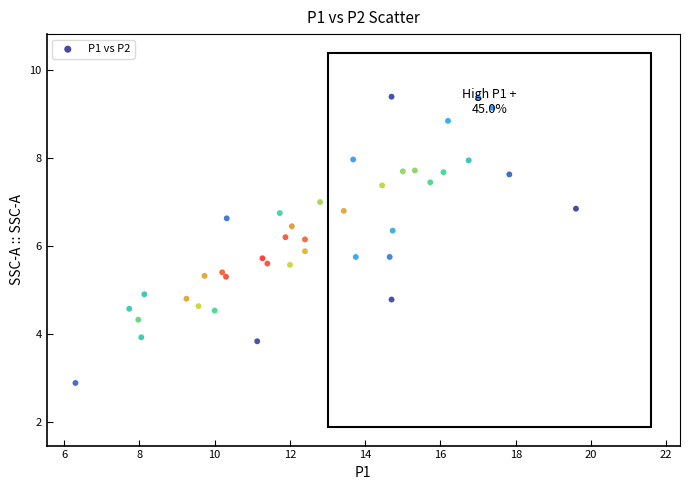

What is the range of X values (max minus min)?

13.3